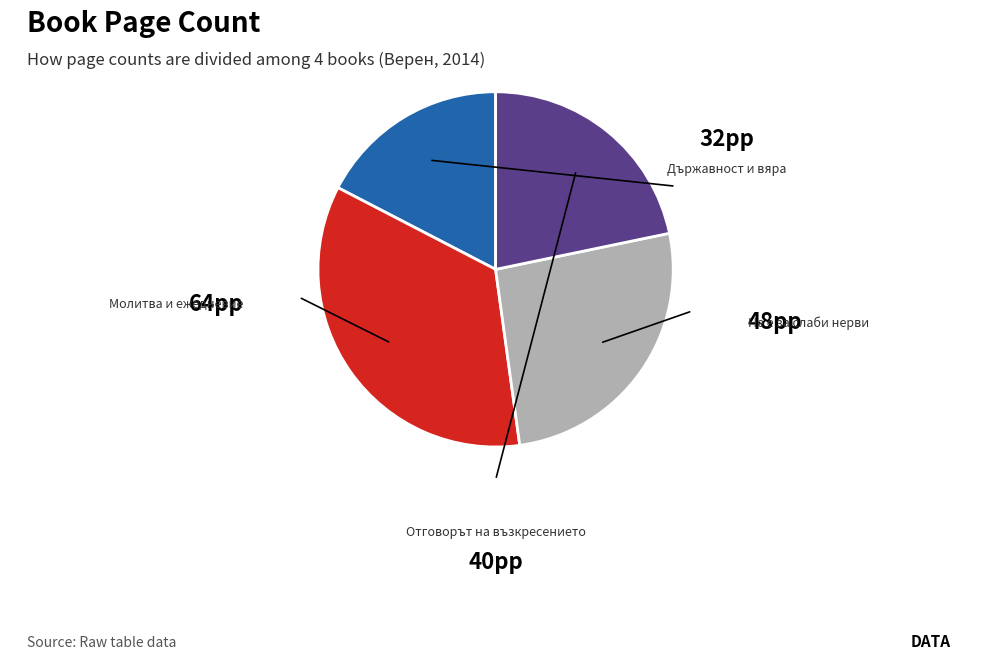

Does any single category account for the majority?

No